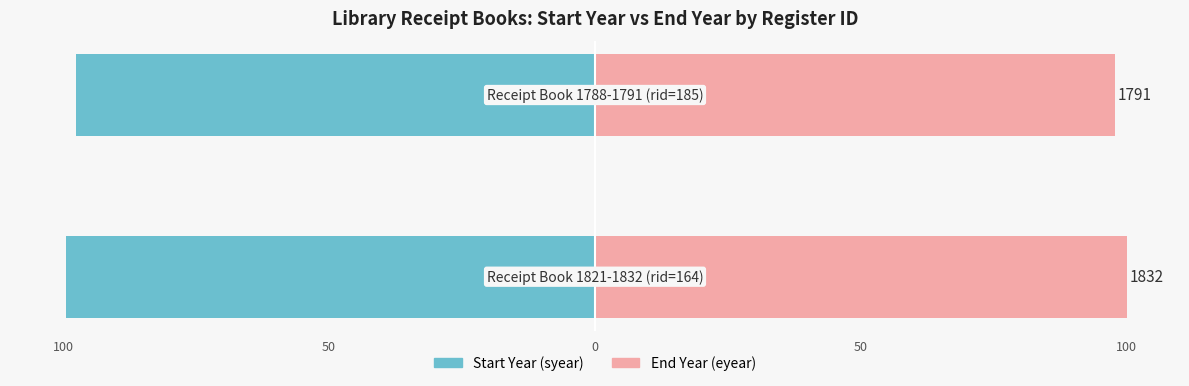

How many bars are there in total?

4